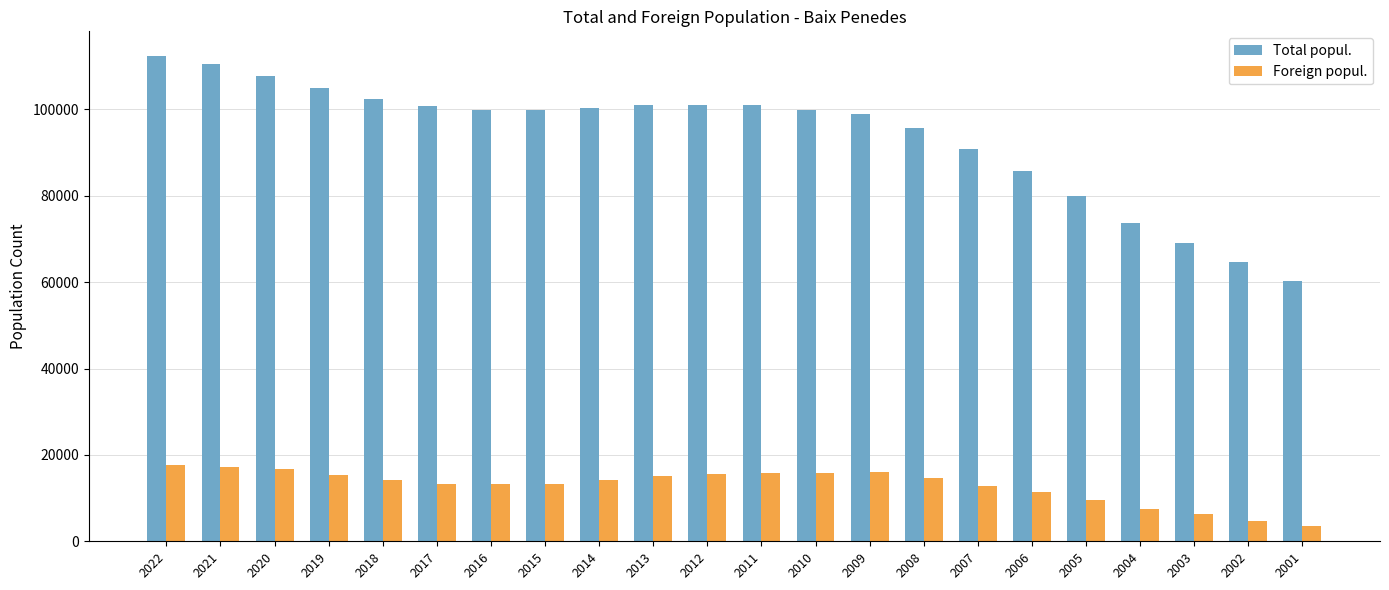

At which label does Total popul. first exceed 99934?

2022